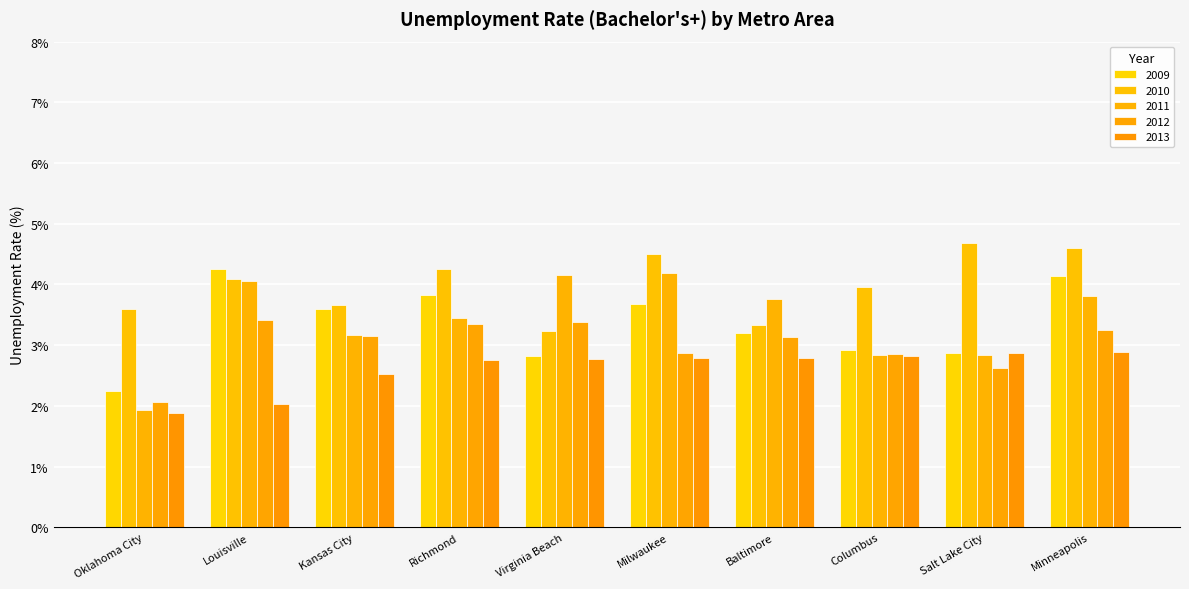

What is the label of the 5th bar from the right?

Milwaukee